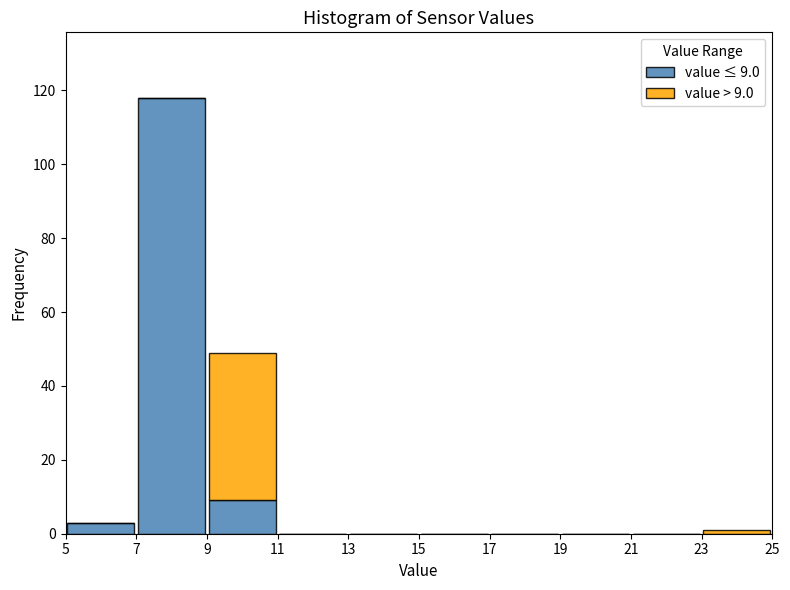

Which range on the x-axis has the tallest stacked bar (by total height)?

7 to 9